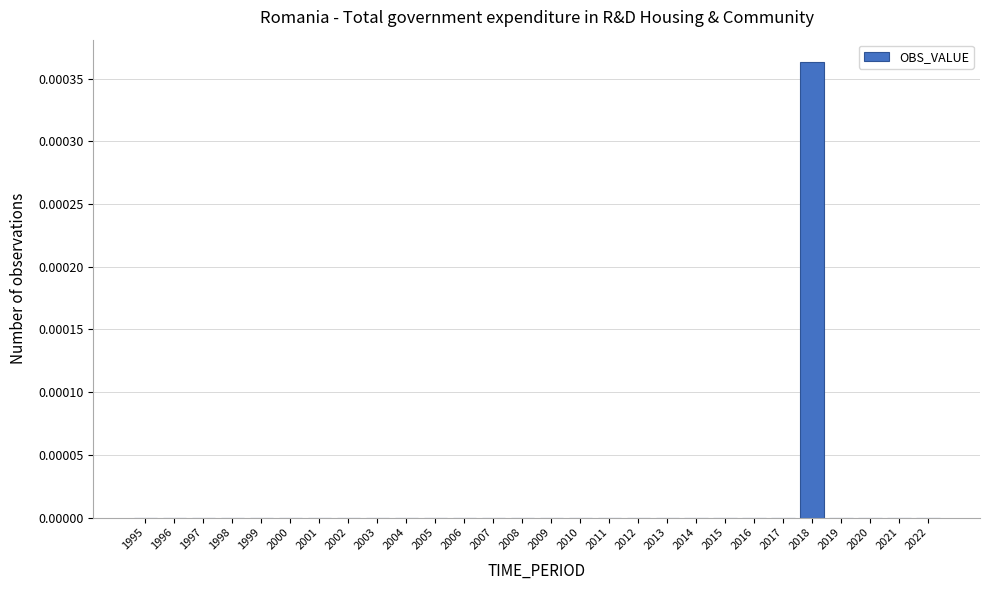

The value at 1996 is 0.0. True or false?

True